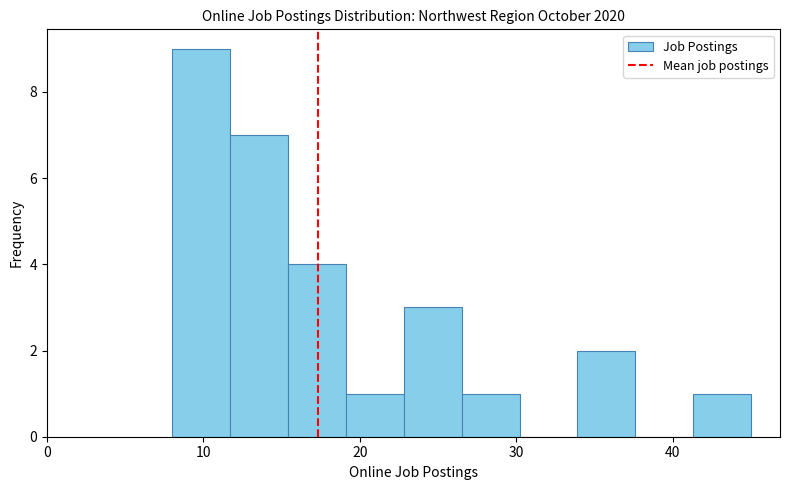

Read against the x-axis, roughly where is the centre of the tallest bar?

10